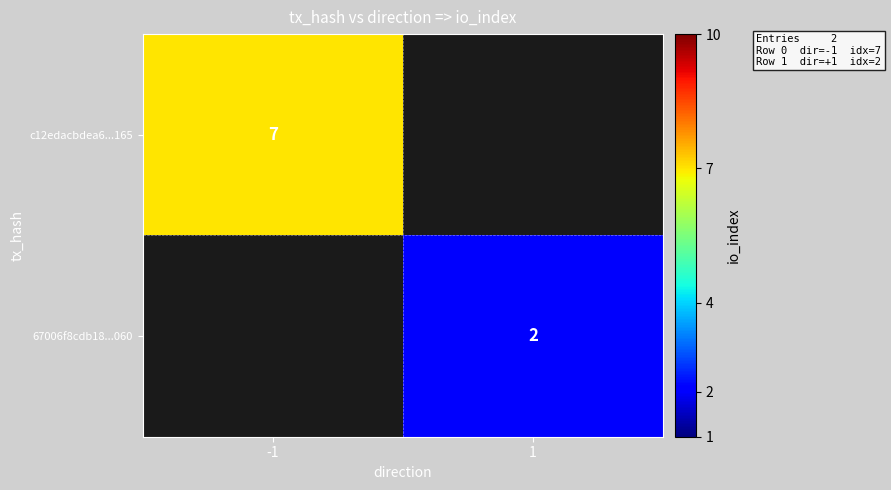

Is the value of c12edacbdea6...165 at -1 greater than the value of 67006f8cdb18...060 at 1?

Yes